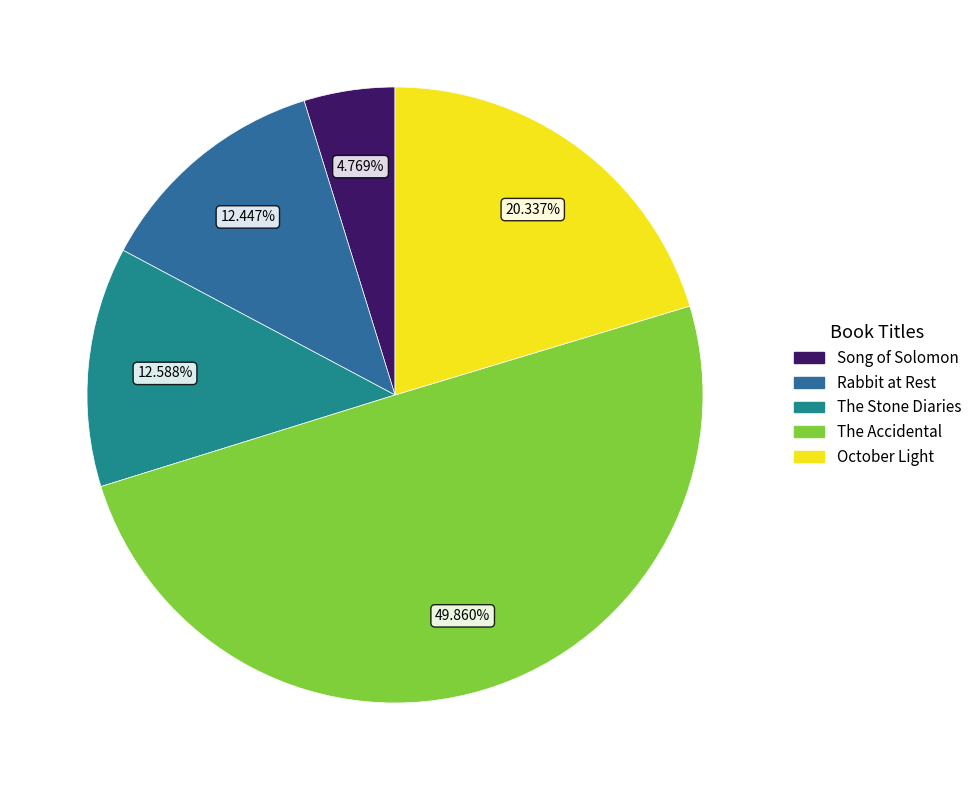

Does October Light represent more than half of the total?

No